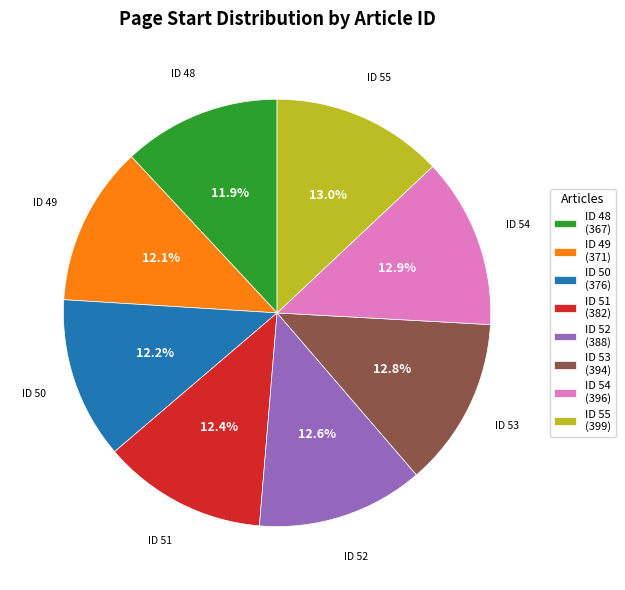

To the nearest percent, what is the difference between the largest and smallest slice percentages?

1%